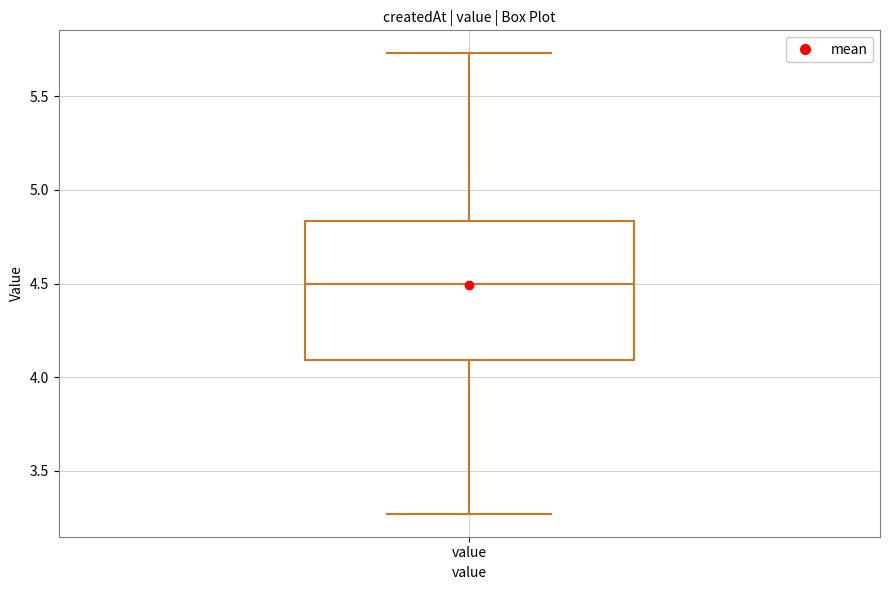

Read this box plot against the y-axis: the position of the median line, the range covered by the box, and the ends of both whiskers. The values are not printed on the chart, so give them approximately, as read against the axis.

median 4.50, box 4.10 to 4.85, whiskers 3.25 to 5.75